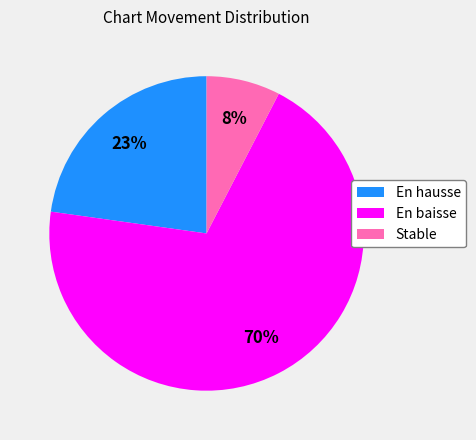

Combined, do En hausse and En baisse account for over 50%?

Yes